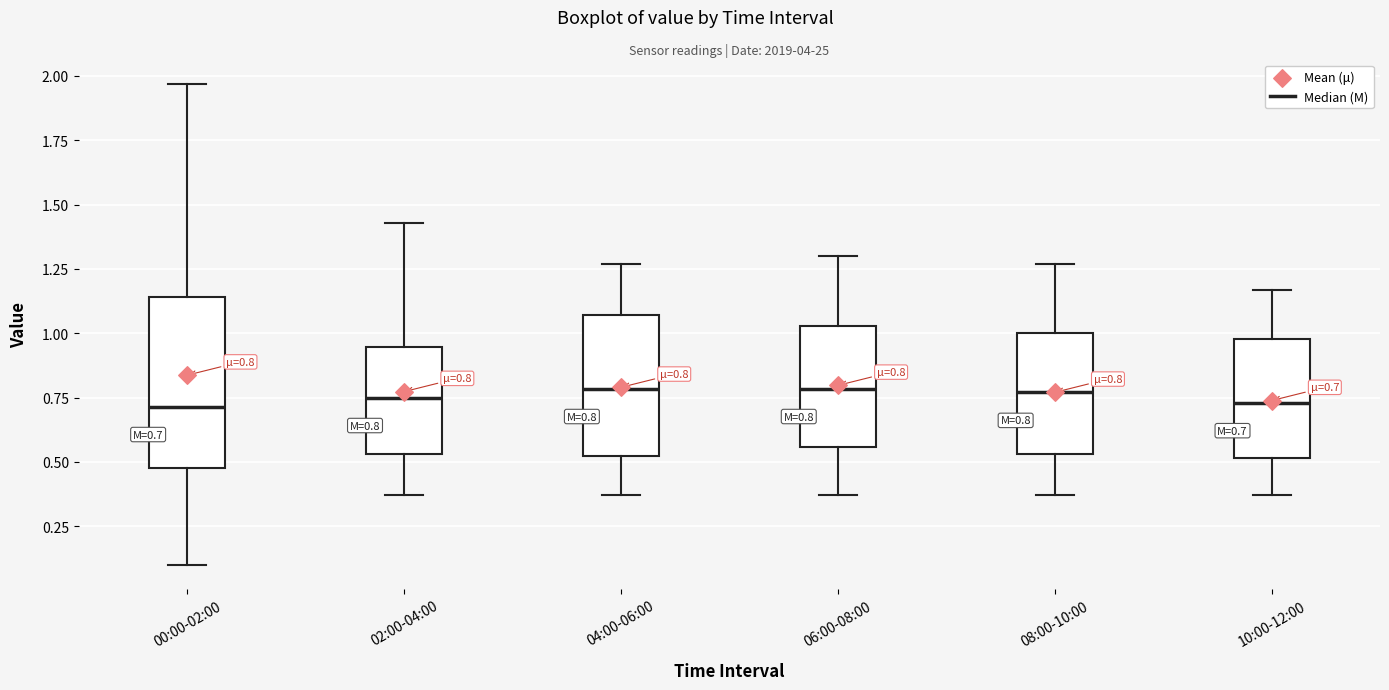

Which box is the tallest, from its lower edge to its upper edge?

00:00-02:00